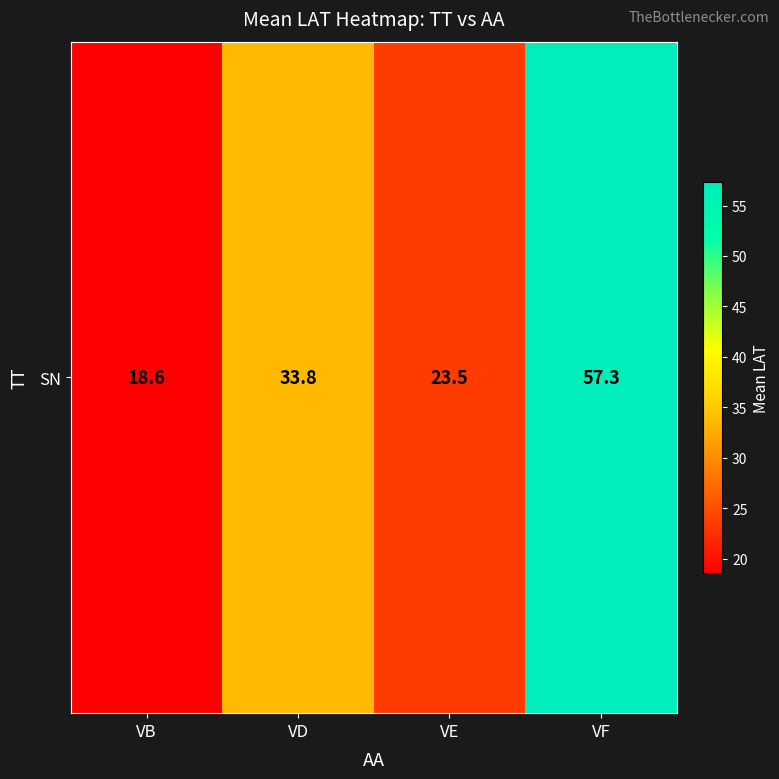

True or false: the data shows 18.6 at VB.

True